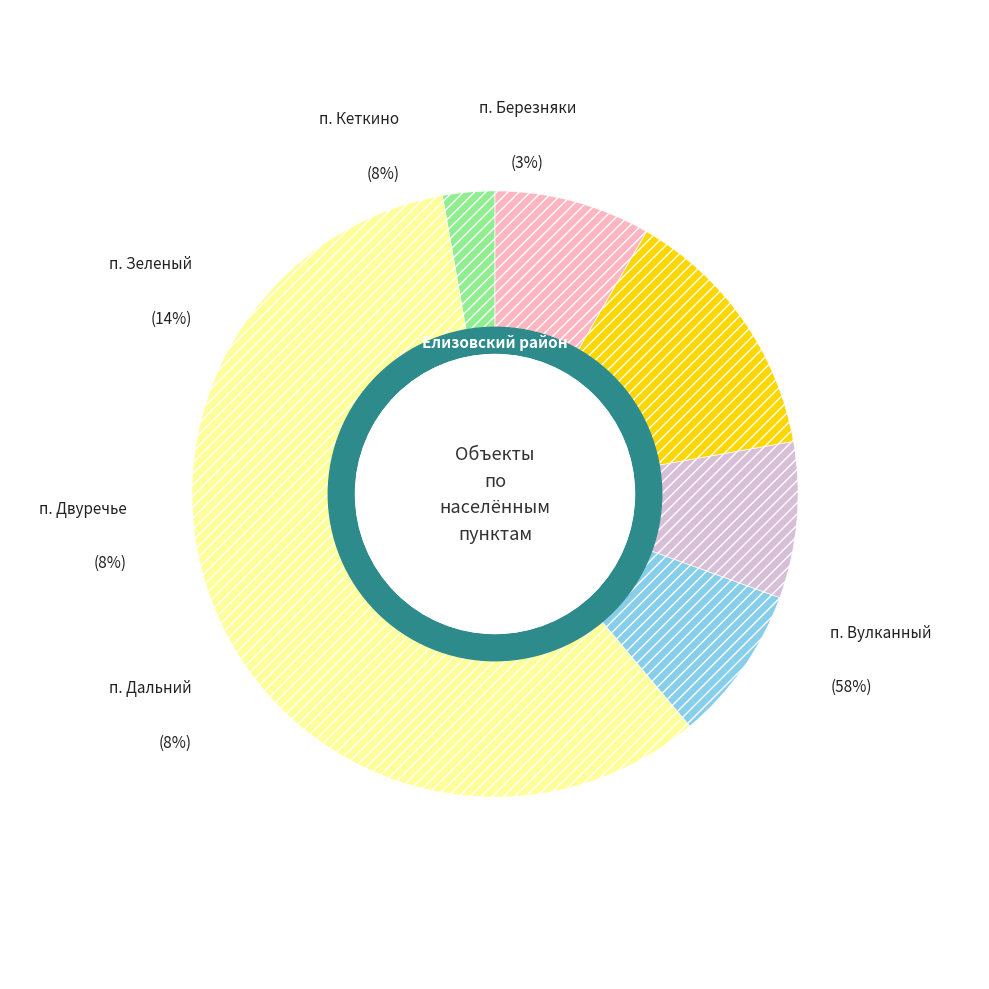

The п. Двуречье slice represents 14% of the pie. True or false?

False